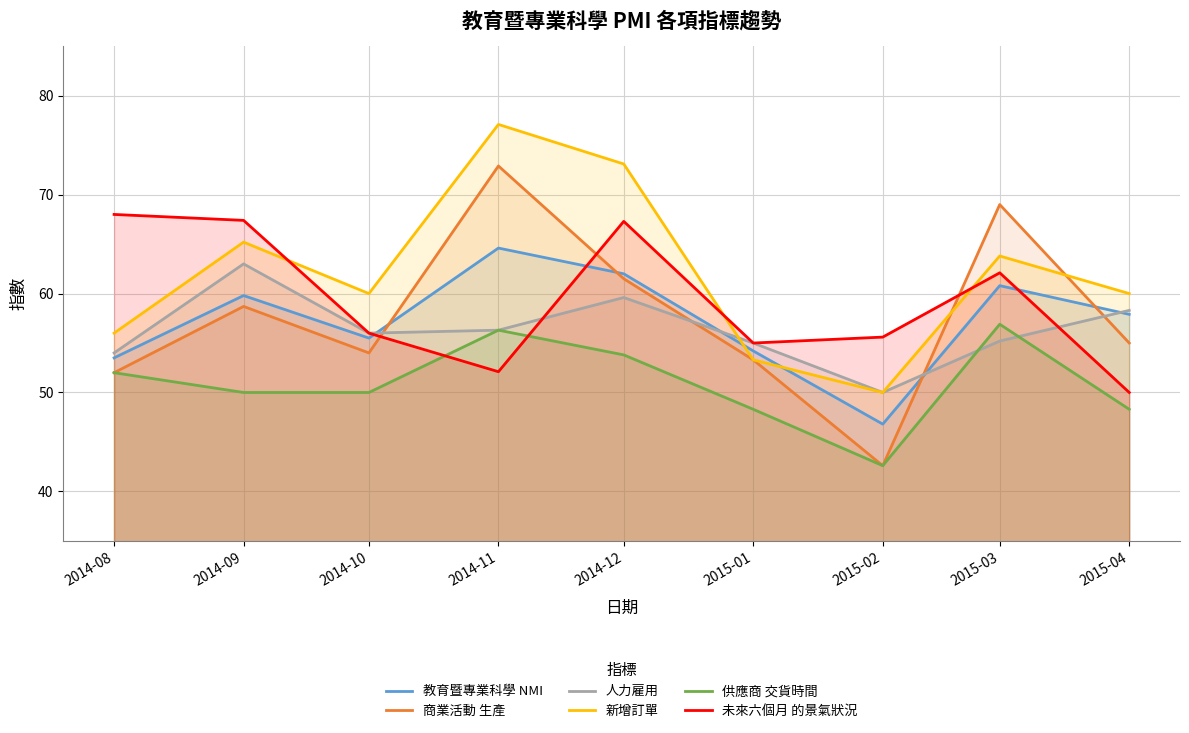

Reading right to left, extract all data points from this chart.

教育暨專業科學 NMI: 57.9	60.8	46.8	54.2	62.0	64.6	55.5	59.8	53.5
商業活動 生產: 55.0	69.0	42.6	53.3	61.5	72.9	54.0	58.7	52.0
人力雇用: 58.3	55.2	50.0	55.0	59.6	56.3	56.0	63.0	54.0
新增訂單: 60.0	63.8	50.0	53.3	73.1	77.1	60.0	65.2	56.0
供應商 交貨時間: 48.3	56.9	42.6	48.3	53.8	56.3	50.0	50.0	52.0
未來六個月 的景氣狀況: 50.0	62.1	55.6	55.0	67.3	52.1	56.0	67.4	68.0